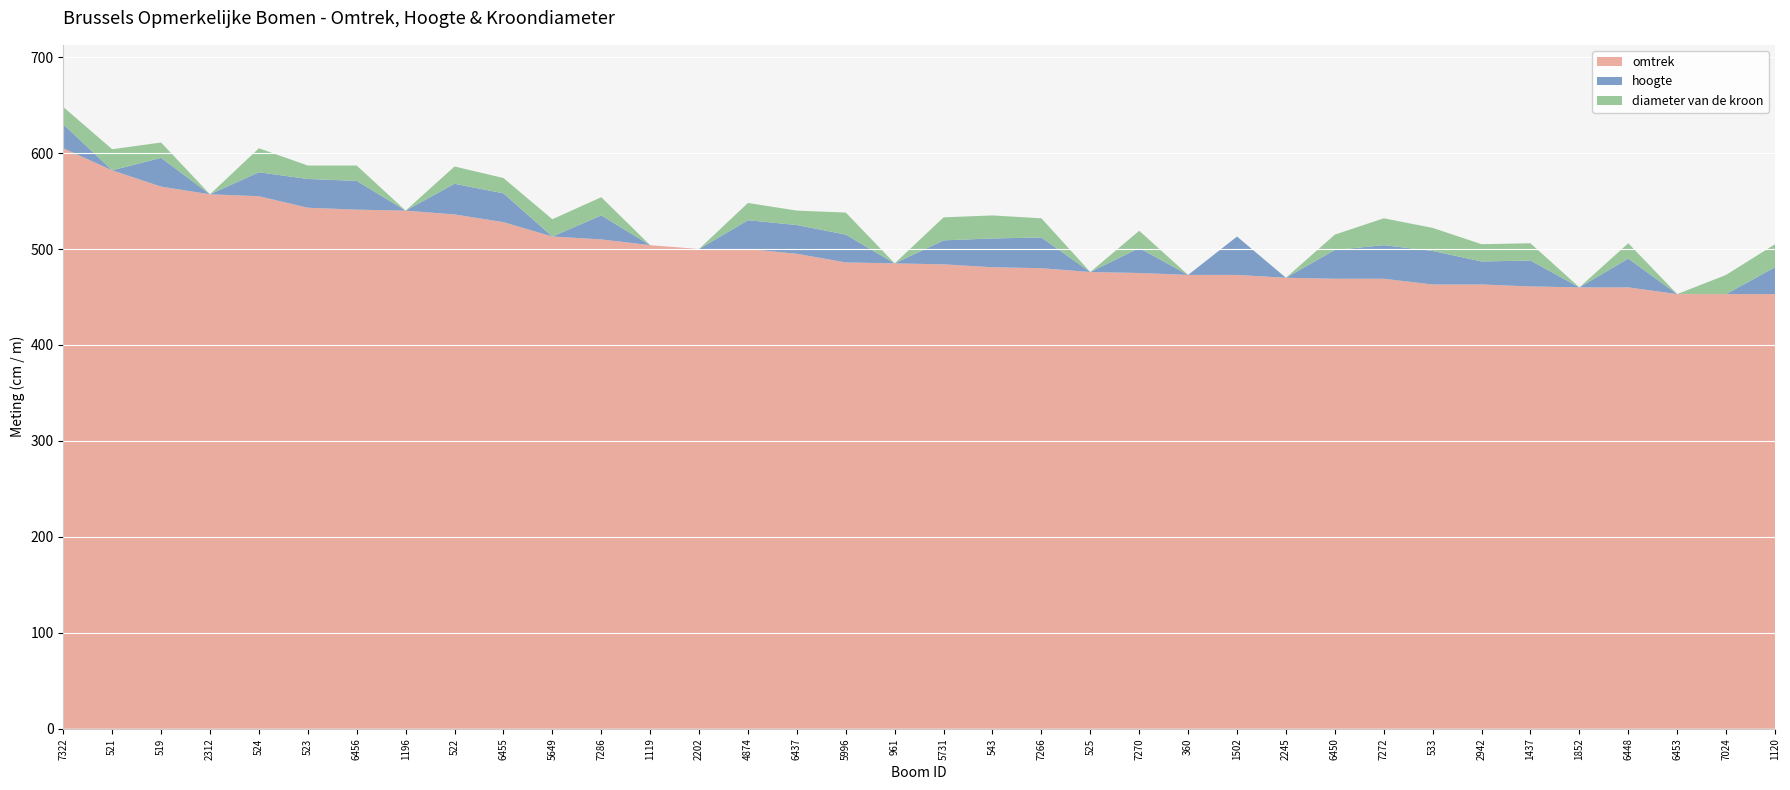

Reading left to right, list all the values displayed in this chart.

omtrek: 605	582	565	557	555	543	541	540	536	528	513	510	504	500	500	495	486	485	484	481	480	476	475	473	473	470	469	469	463	463	461	460	460	453	453	453
hoogte: 25	0	30	0	25	30	30	0	32	30	0	25	0	0	30	30	29	0	25	30	32	0	26	0	40	0	30	35	35	24	27	0	30	0	0	28
diameter van de kroon: 18	22	16	0	25	14	16	0	18	16	18	19	0	0	18	15	23	0	24	24	20	0	18	0	0	0	16	28	24	18	18	0	16	0	20	24